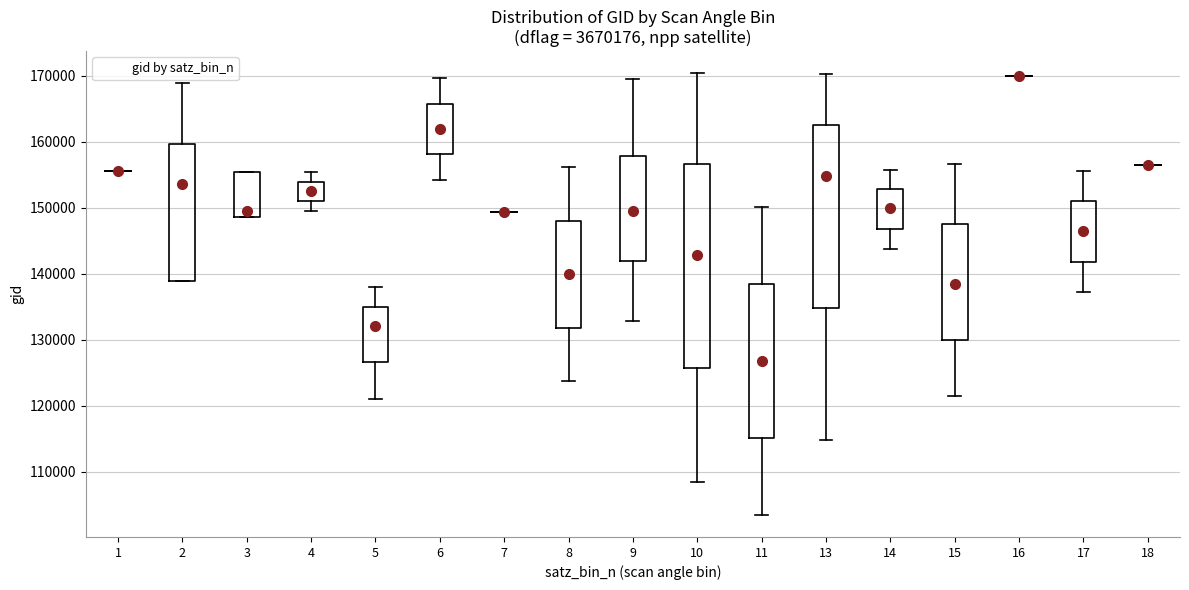

Where is the upper edge of the box at x = 11 on the y-axis? The values are not printed on the chart, so give them approximately, as read against the axis.

138000